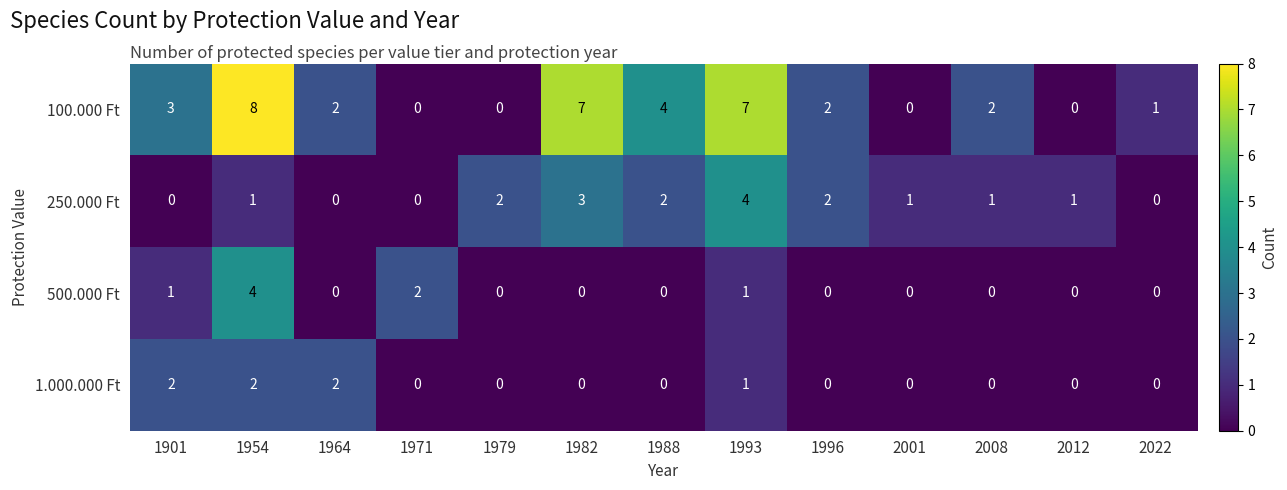

Which series has the largest range (max minus min)?

100.000 Ft